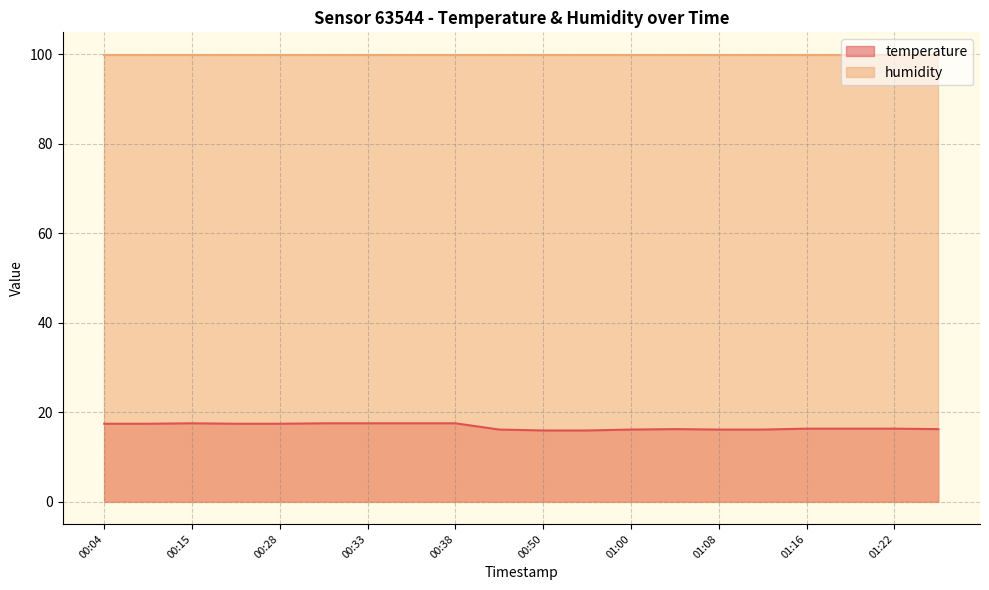

How many interior local peaks (higher than both neighbors) does the data have?

2